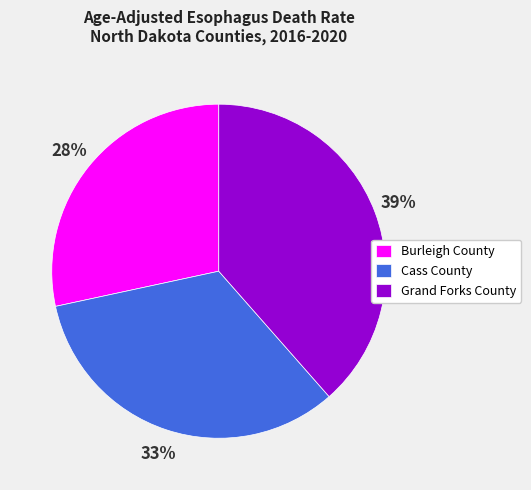

To the nearest percent, what percentage of the pie is Burleigh County?

28%